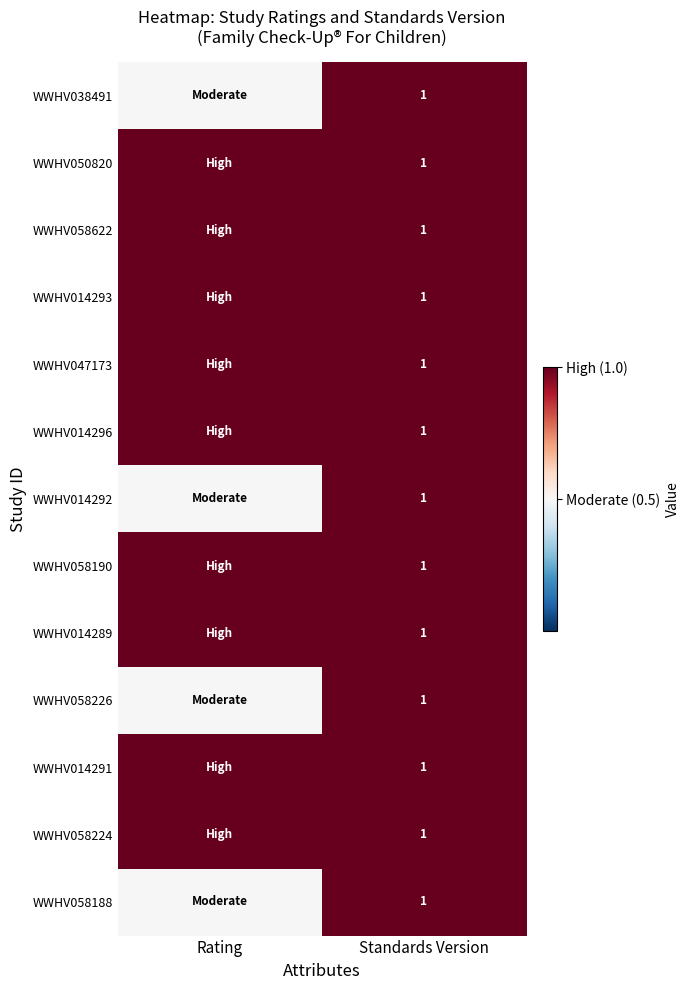

What is the total value across all series at Standards Version?

13.0